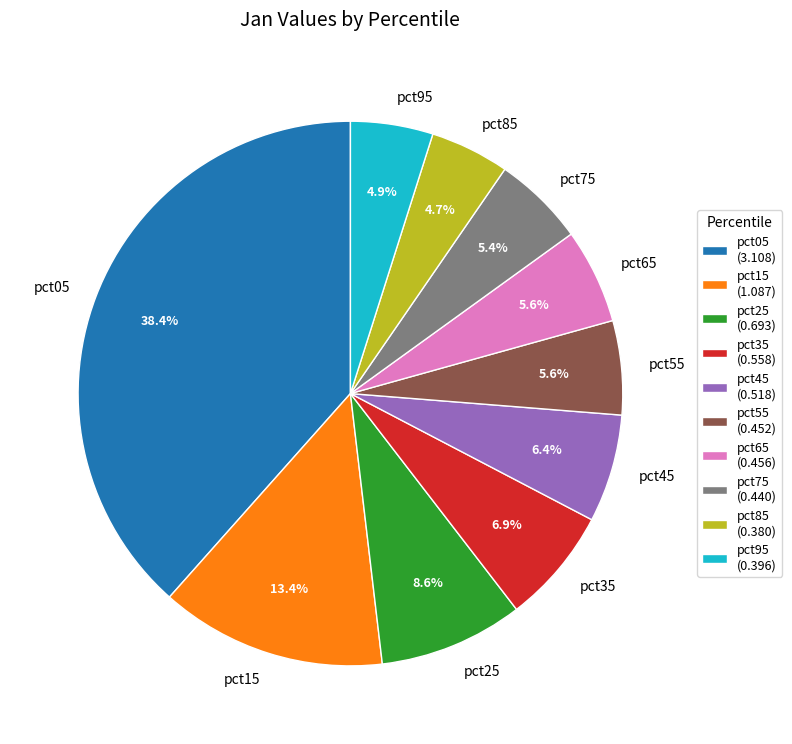

Does pct55 account for over 50% of the chart?

No